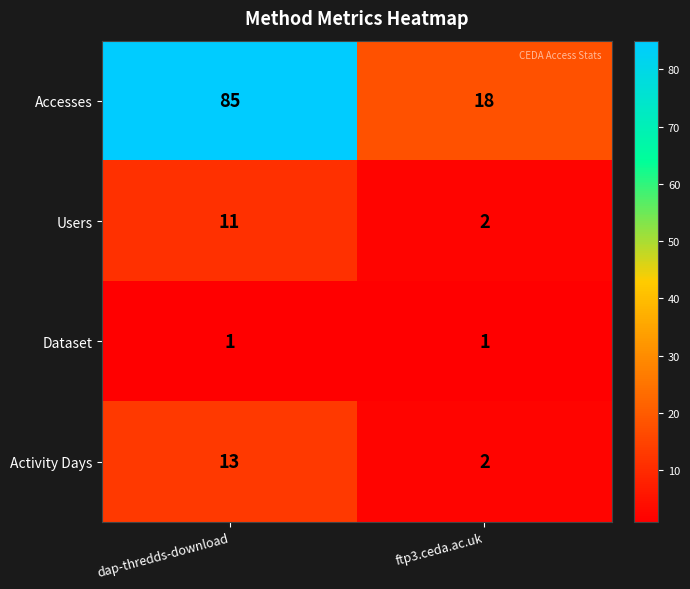

Read the Accesses value at ftp3.ceda.ac.uk, to the nearest 10.

20